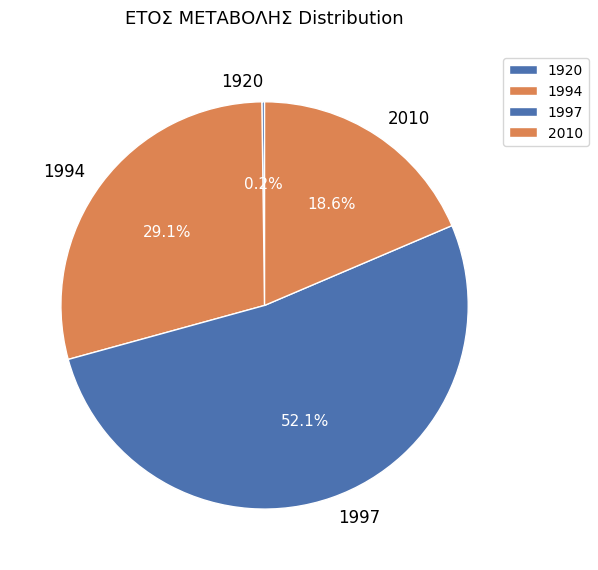

Which category has the biggest portion of the pie?

1997